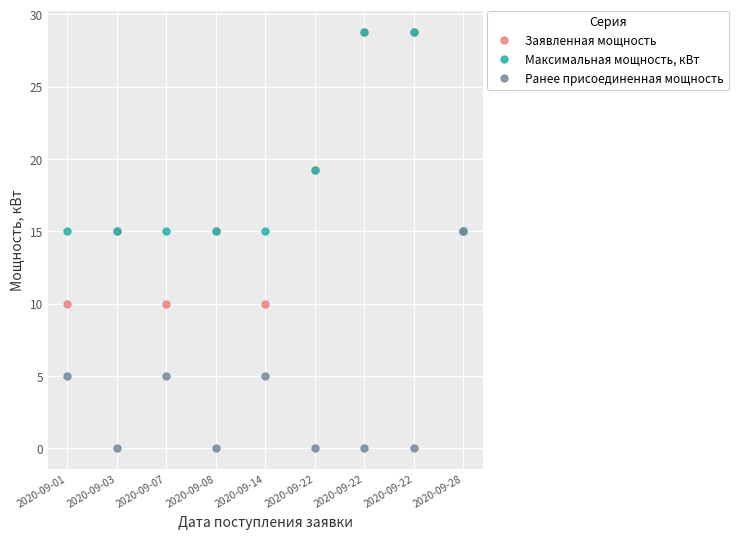

How many lines are shown in the chart?

3